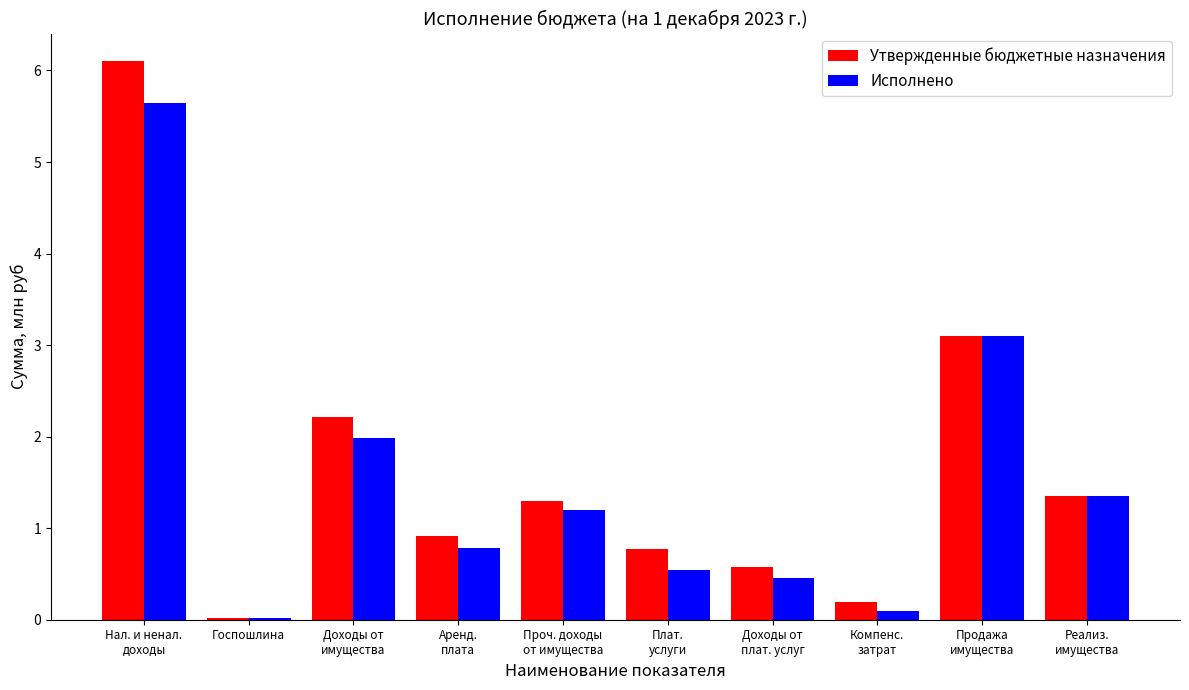

What is the greatest value displayed?

6.1